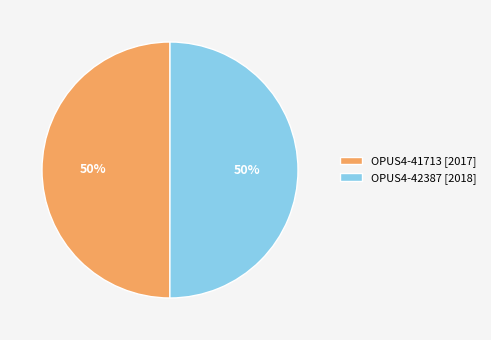

To the nearest percent, what portion does OPUS4-41713 represent?

50%